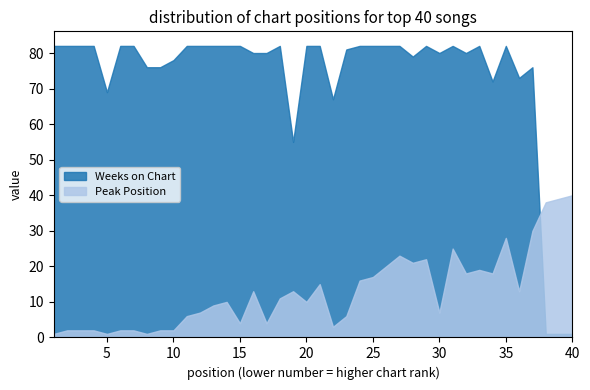

List the series in order of their overall mean, lowest first.

Peak Position, Weeks on Chart